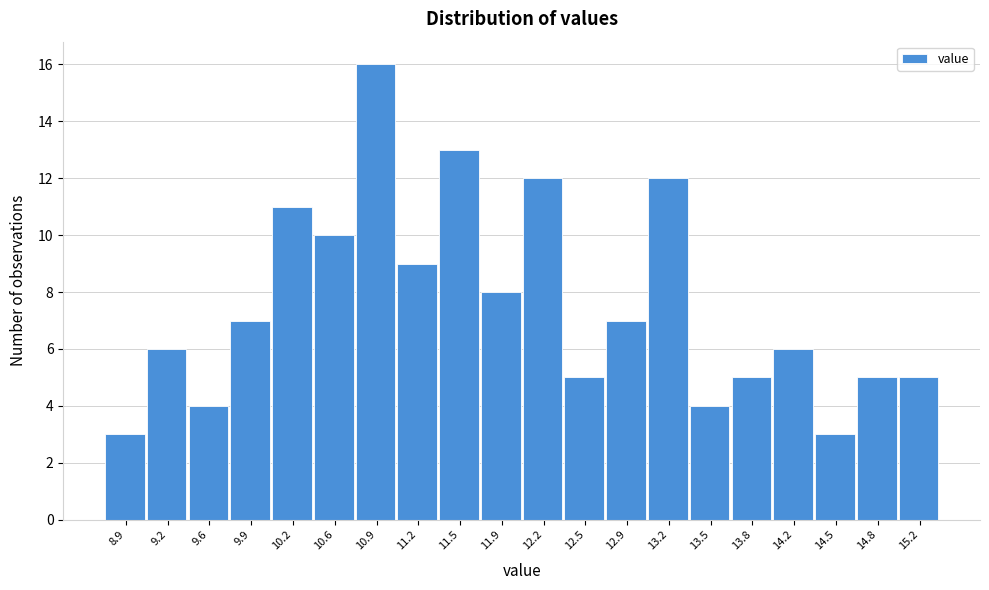

Reading left to right, what are all the values shown in this chart?

8.9=3	9.2=6	9.6=4	9.9=7	10.2=11	10.6=10	10.9=16	11.2=9	11.5=13	11.9=8	12.2=12	12.5=5	12.9=7	13.2=12	13.5=4	13.8=5	14.2=6	14.5=3	14.8=5	15.2=5